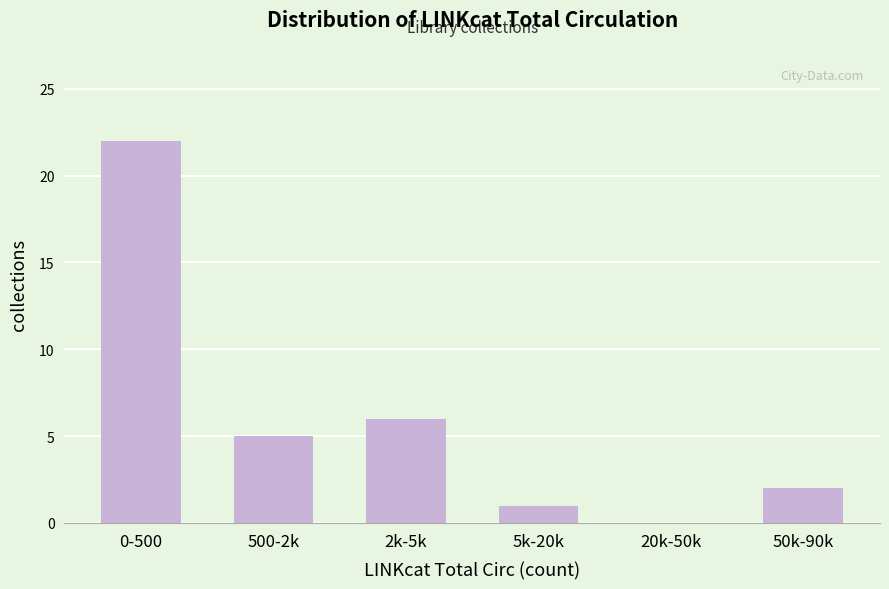

Reading left to right, list all the values displayed in this chart.

0-500=22	500-2k=5	2k-5k=6	5k-20k=1	20k-50k=0	50k-90k=2